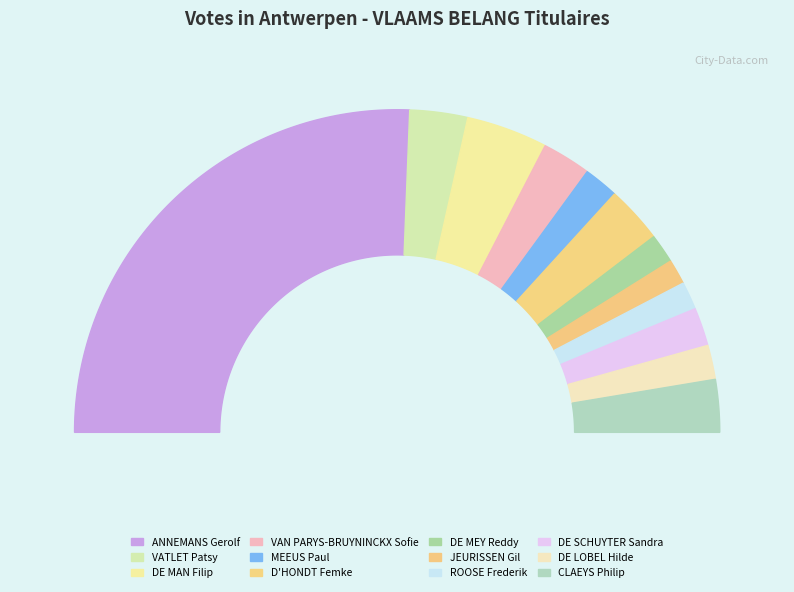

To the nearest percent, what is the difference between the MEEUS Paul and D'HONDT Femke slice percentages?

2%